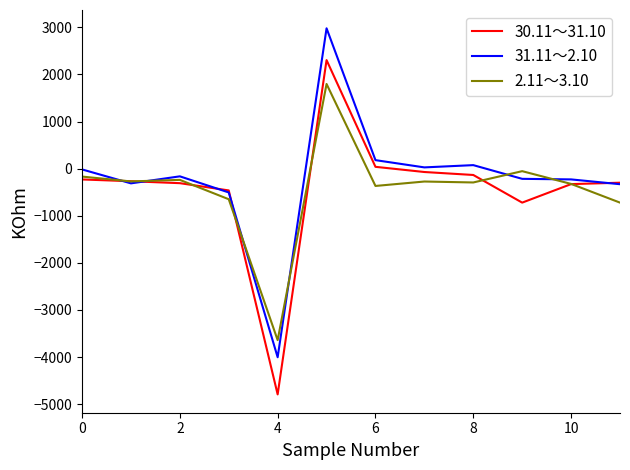

What is the difference between the second highest and minimum values in the 2.11～3.10 series?

3588